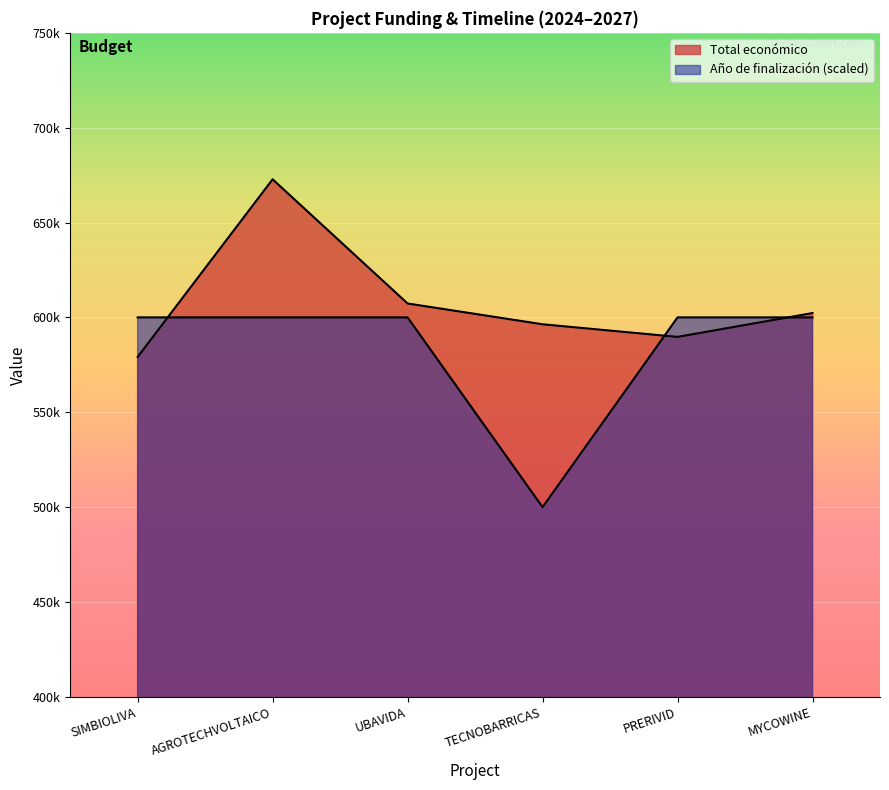

At which category does Total económico reach its first local valley?

PRERIVID